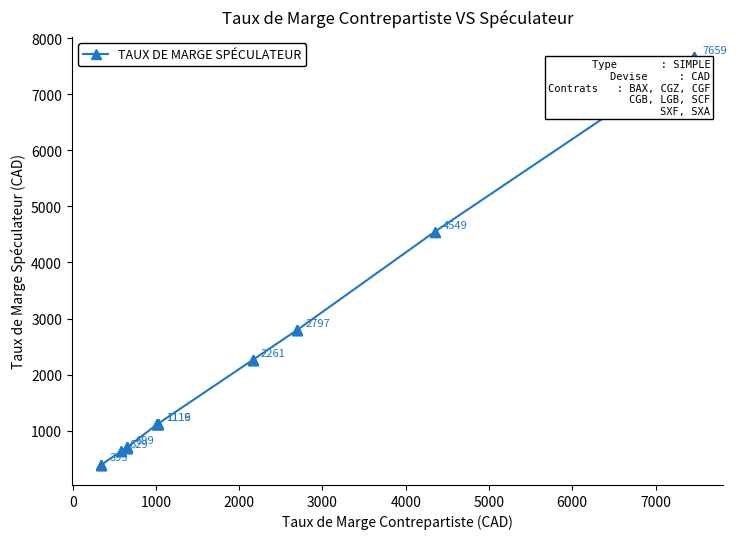

What is the maximum value shown in the chart?

7659